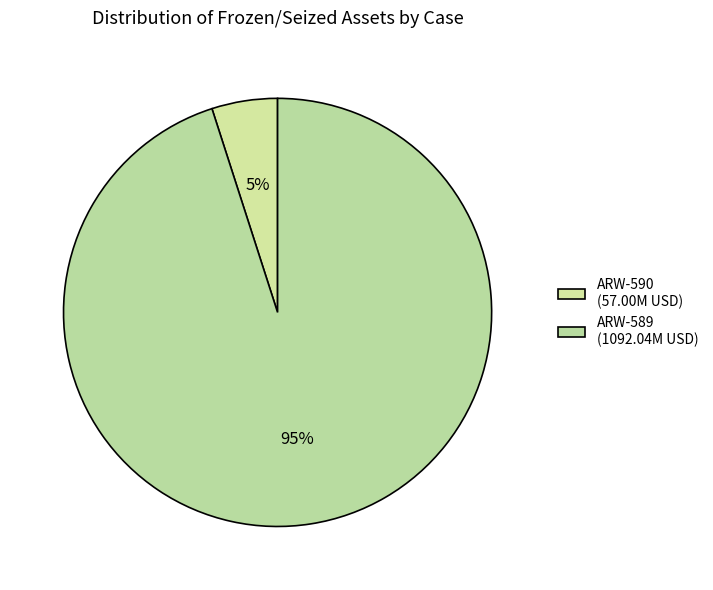

Which slice is the largest?

ARW-589